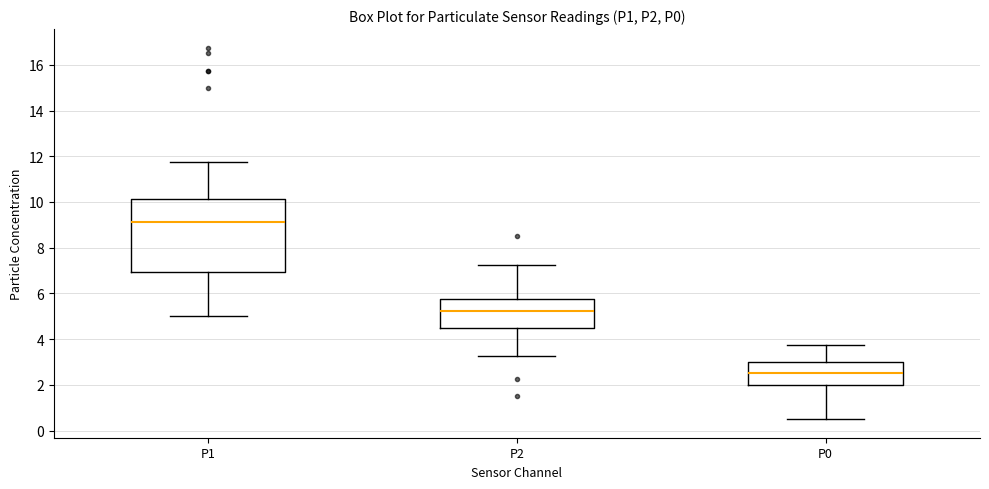

Reading left to right, read every box against the y-axis: the position of its median line, the range the box covers, and the ends of its whiskers. The values are not printed on the chart, so give them approximately, as read against the axis.

P1: median 9.2, box 7.0 to 10.2, whiskers 5.0 to 11.8
P2: median 5.2, box 4.6 to 5.8, whiskers 3.2 to 7.2
P0: median 2.6, box 2.0 to 3.0, whiskers 0.6 to 3.8